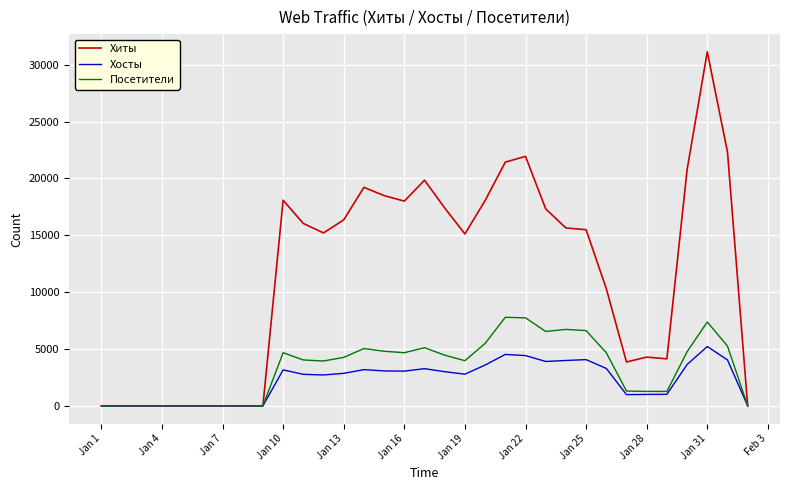

What is the sum of all Хиты values?

380399